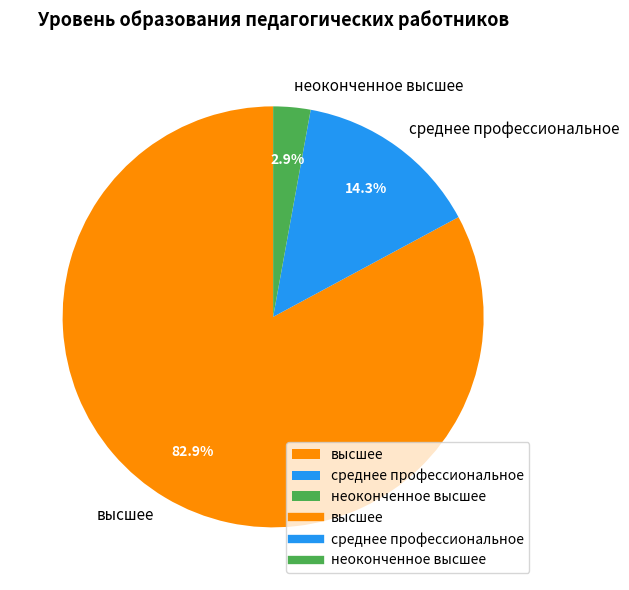

Does any single category account for the majority?

Yes